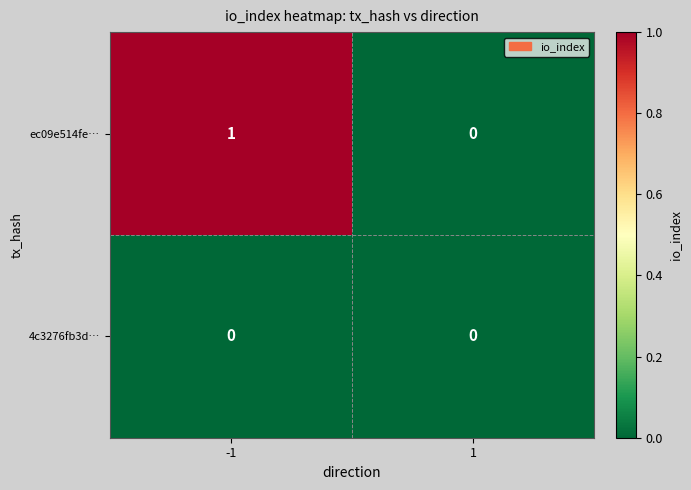

Between -1 and 1, which series saw the biggest shift?

ec09e514fe…